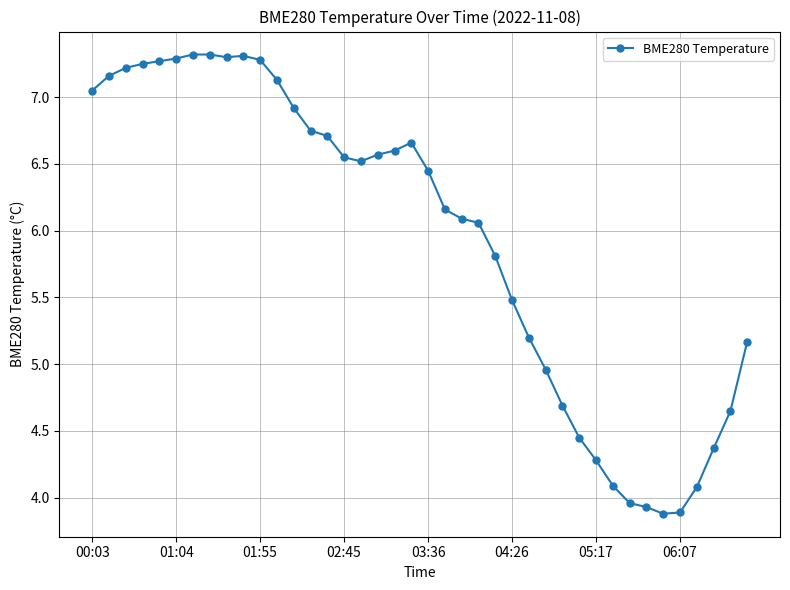

What is the value of the 40th point from the left?

5.2